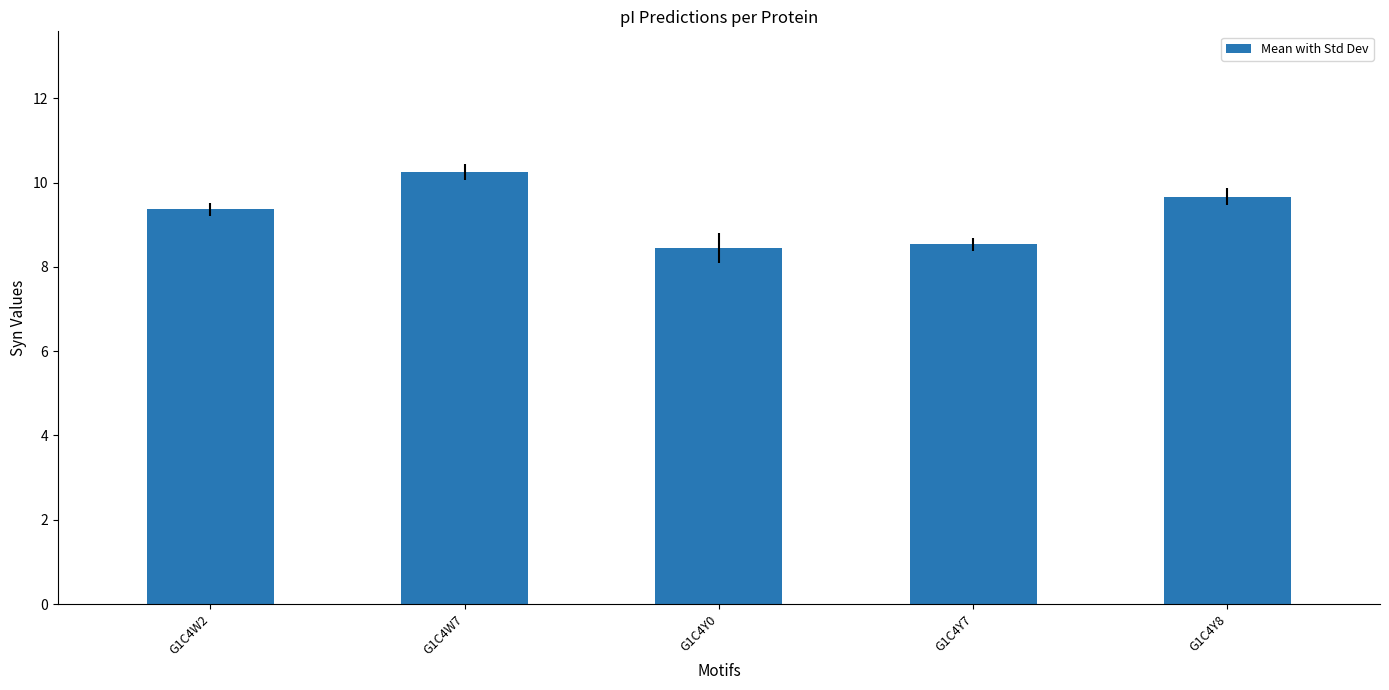

What position from the left is G1C4Y0?

3